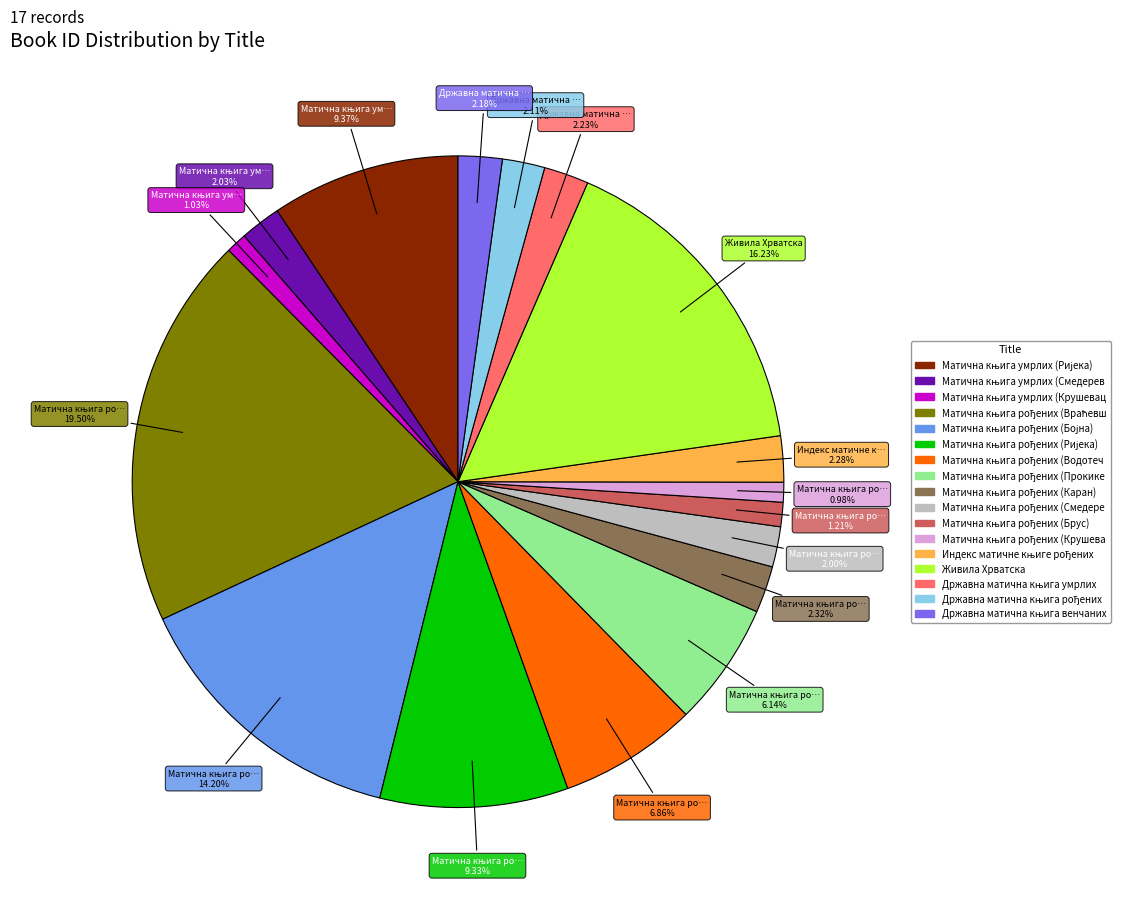

Is there any slice that represents more than half of the pie?

No